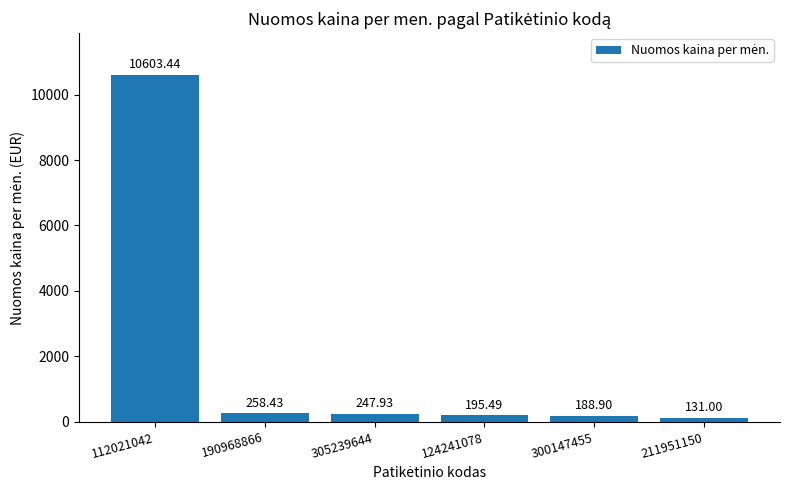

Does the chart contain stacked bars?

No